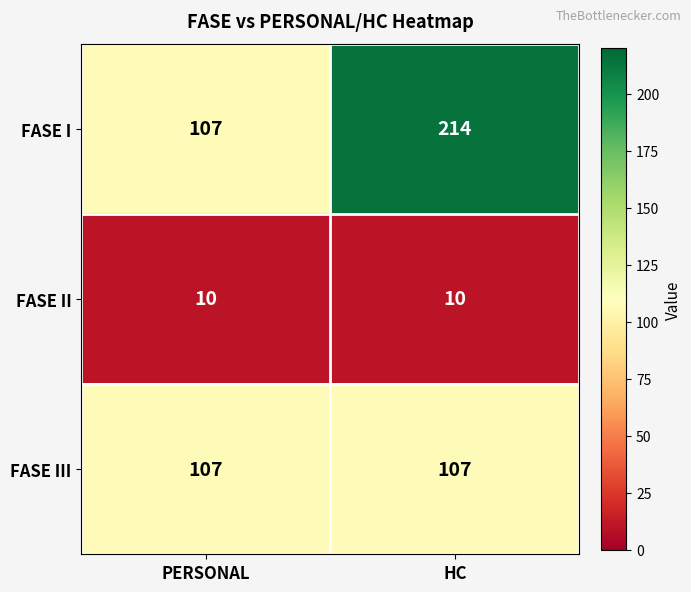

At which label is FASE I closest to 160?

PERSONAL